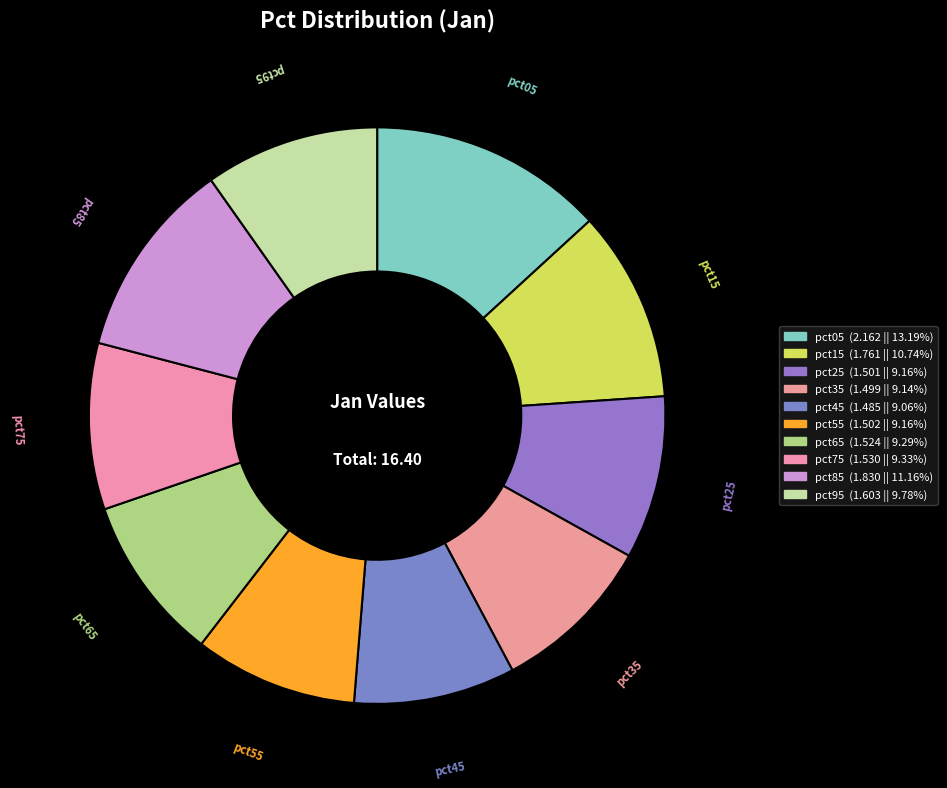

Does any single category account for the majority?

No